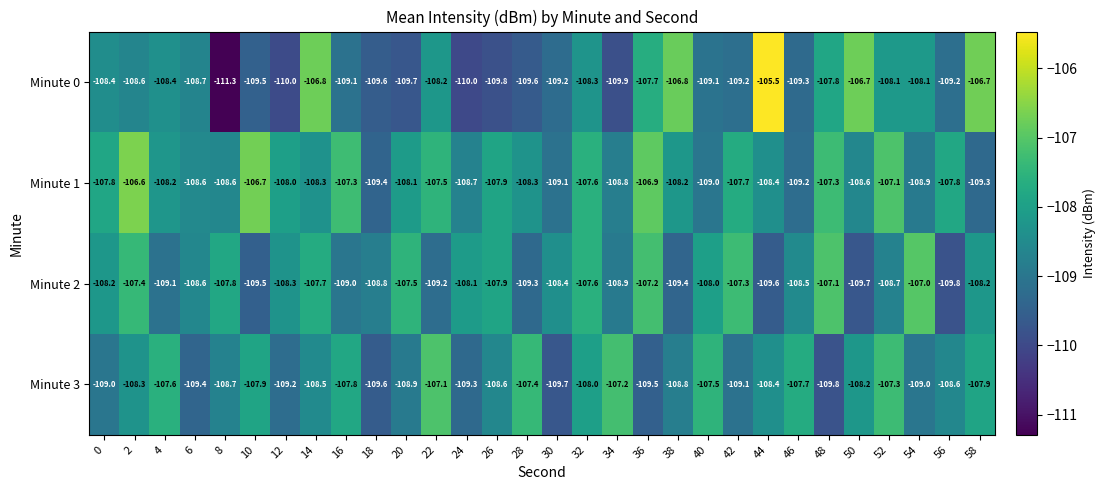

Which series changed the most between 4 and 6?

Minute 3